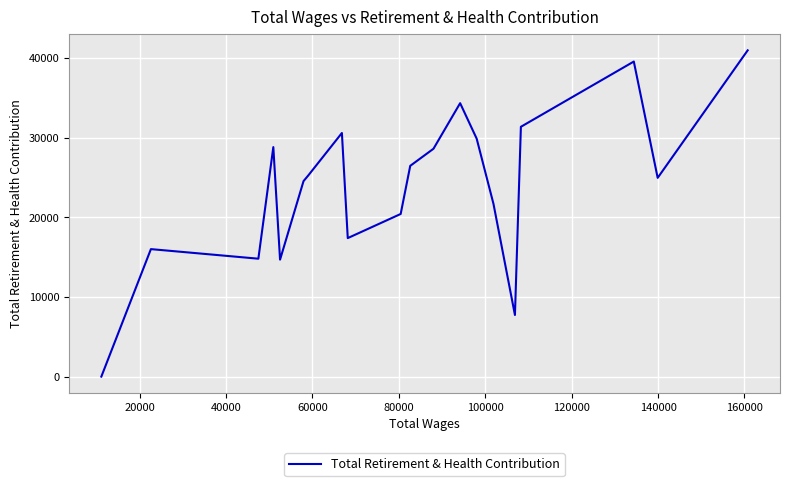

How many data points are less than 25286?

10